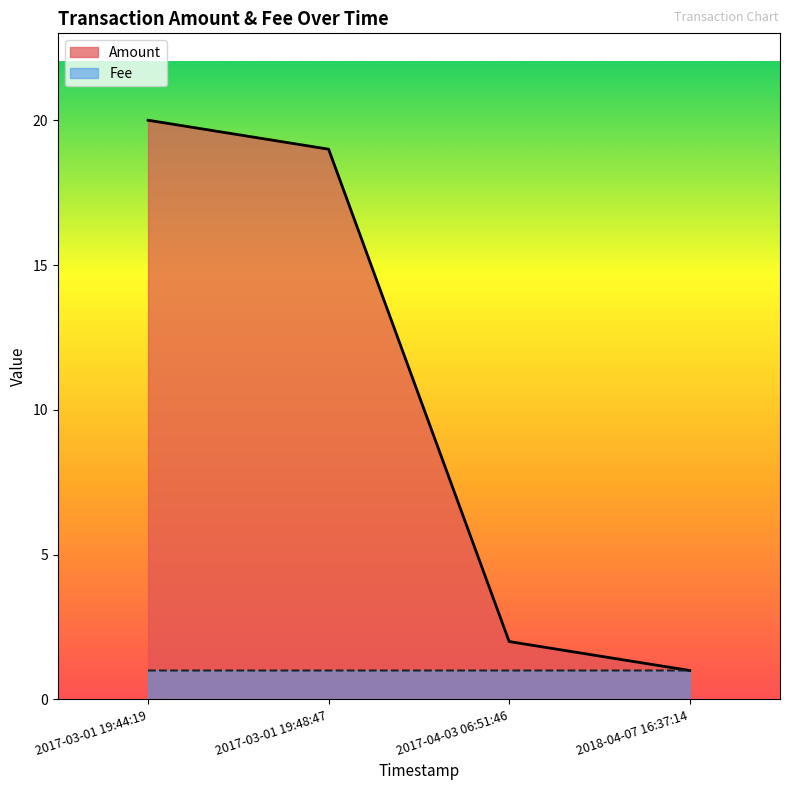

Reading left to right, what are all the values shown in this chart?

20	19	2	1